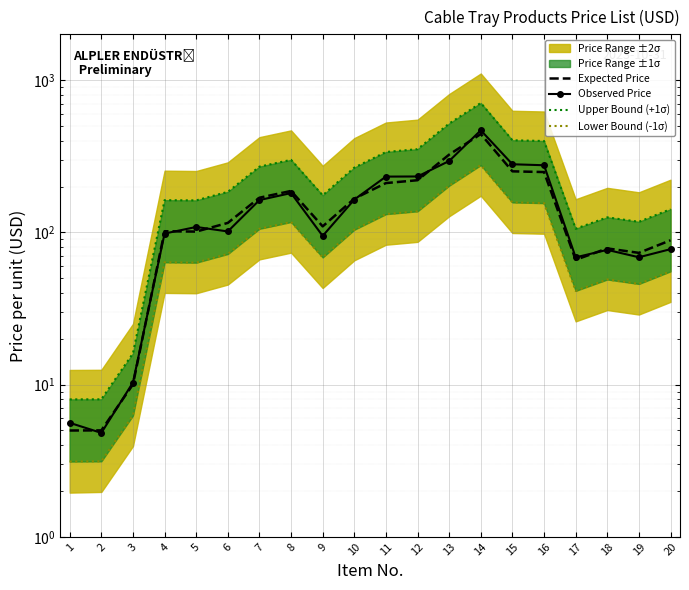

True or false: Expected Price and Upper Bound (+1σ) intersect in this chart.

False